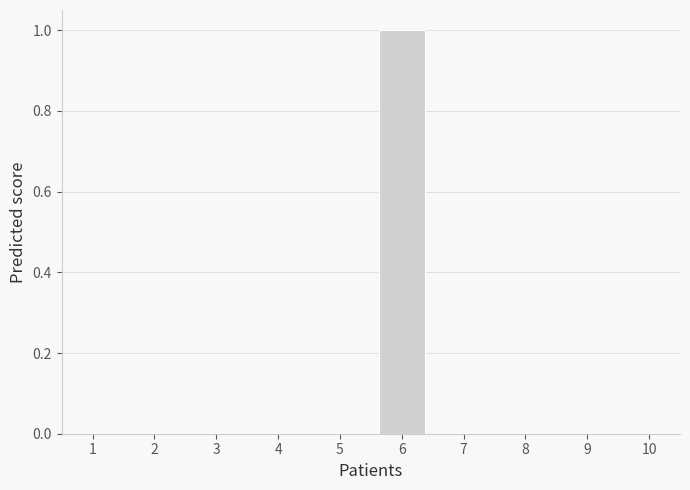

Reading left to right, extract all data points from this chart.

1=0	2=0	3=0	4=0	5=0	6=1	7=0	8=0	9=0	10=0